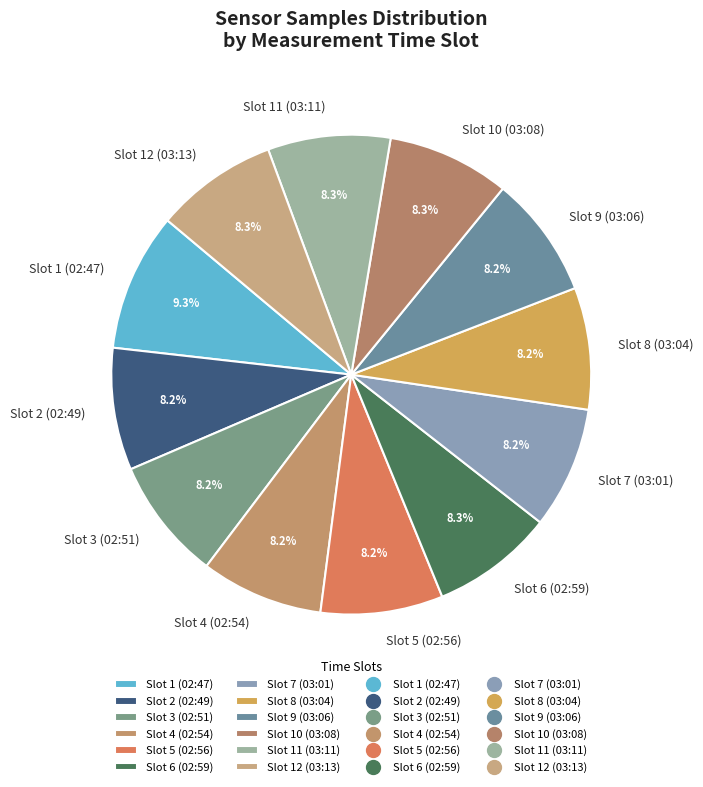

Does Slot 10 (03:08) account for over 50% of the chart?

No